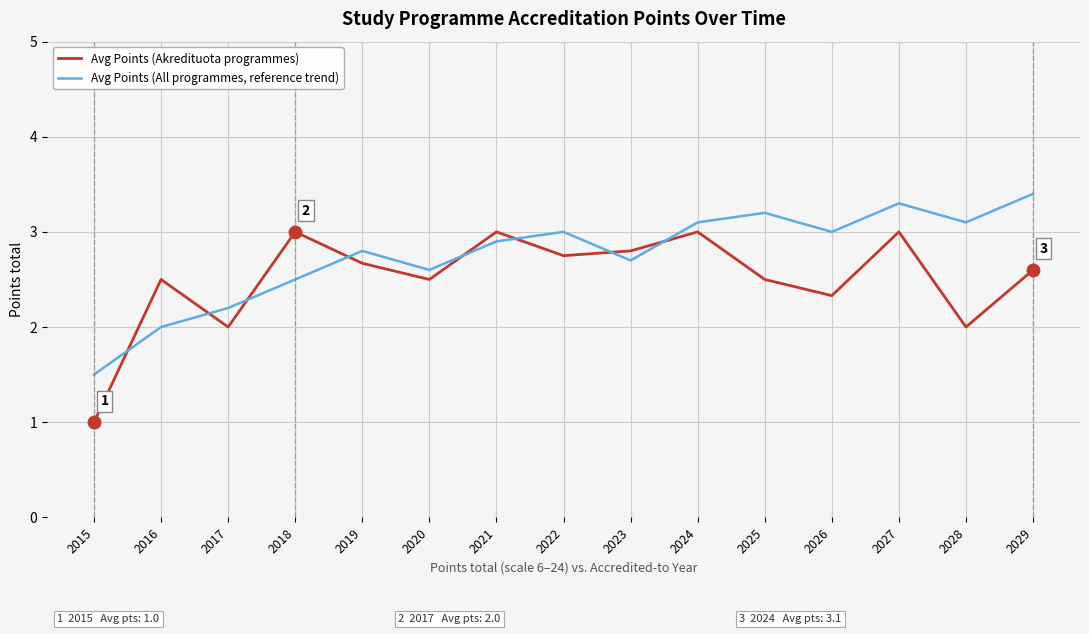

What is the lowest value of the Avg Points (Akredituota programmes) series?

1.0